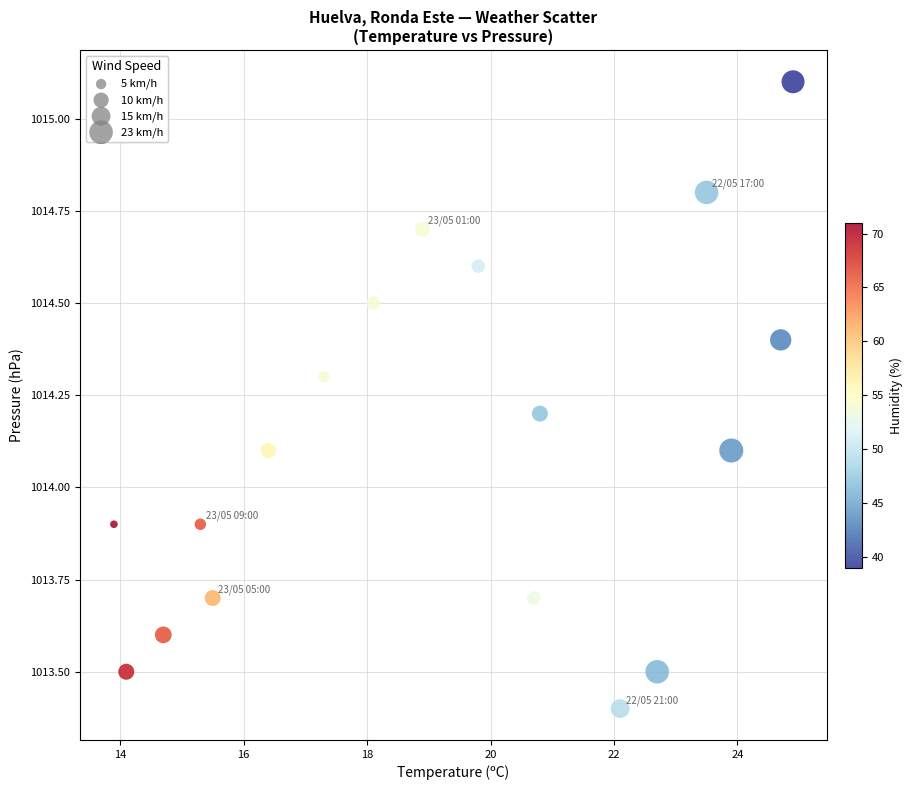

What is the range of Y values (max minus min)?

1.7